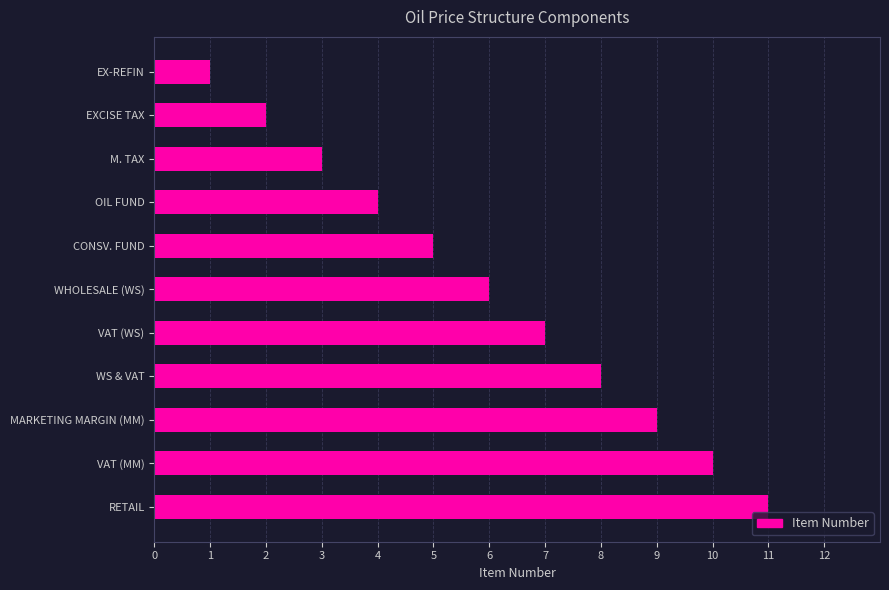

True or false: the data shows 2 at VAT (WS).

False